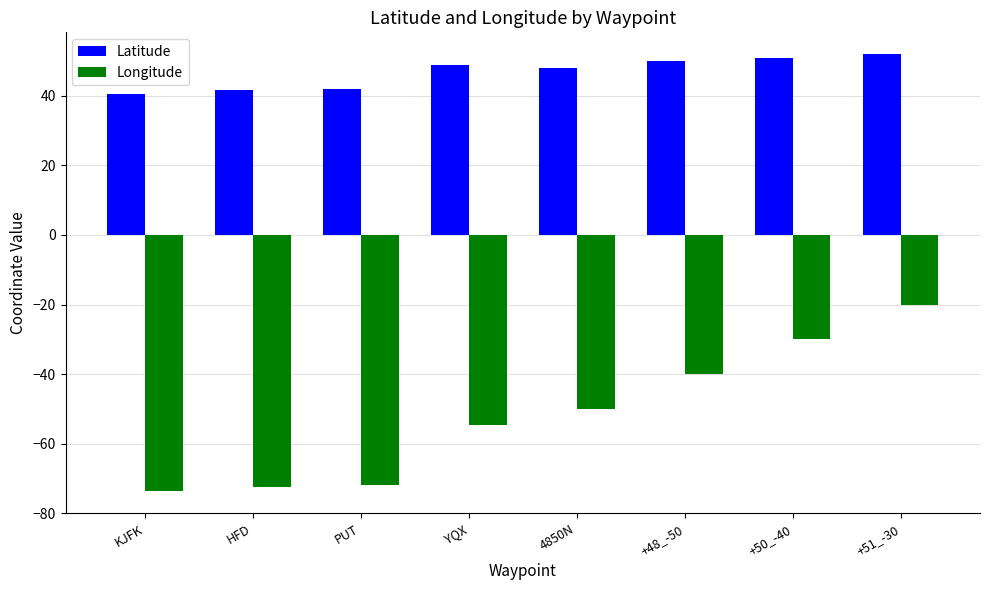

What is the difference between the second highest and minimum values in the Longitude series?

43.8